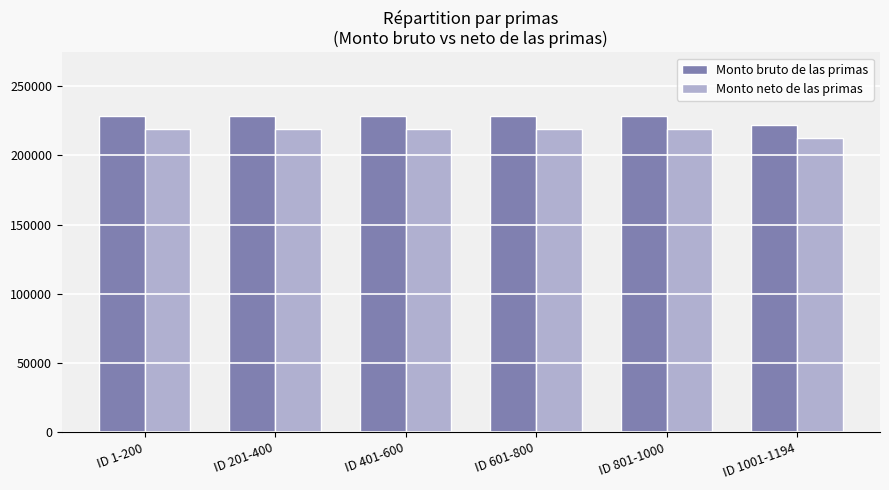

What is the greatest value displayed?

228660.0